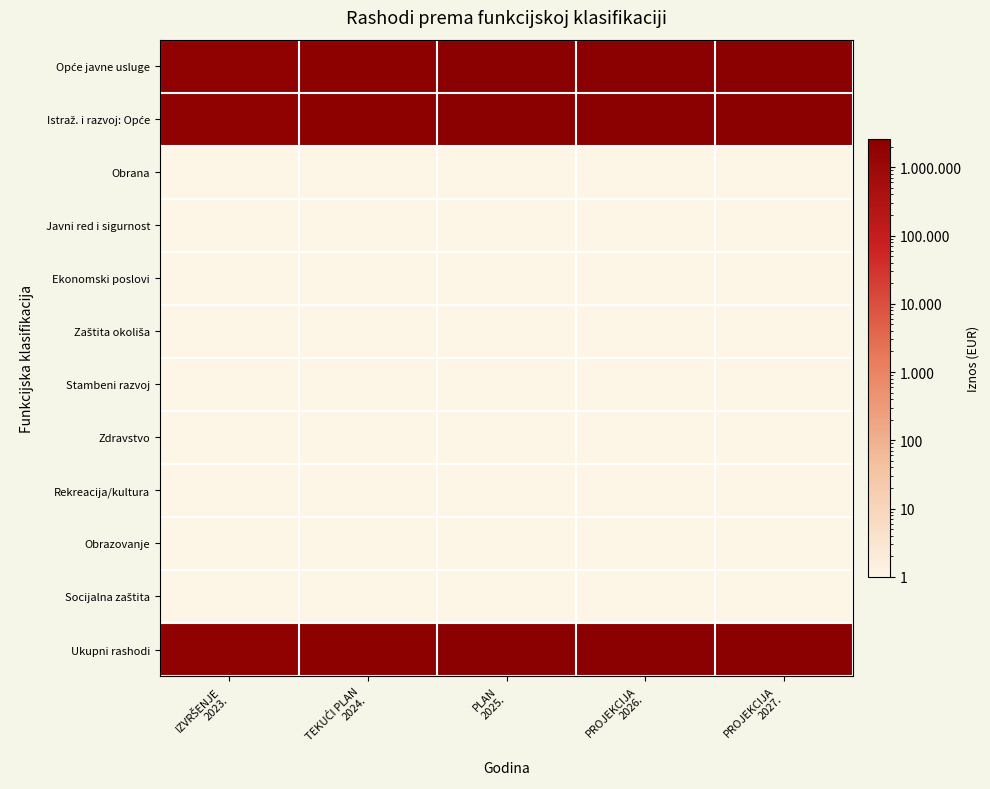

At TEKUĆI PLAN 2024., list the series in order from largest to smallest.

Opće javne usluge, Istraž. i razvoj: Opće, Ukupni rashodi, Obrana, Javni red i sigurnost, Ekonomski poslovi, Zaštita okoliša, Stambeni razvoj, Zdravstvo, Rekreacija/kultura, Obrazovanje, Socijalna zaštita